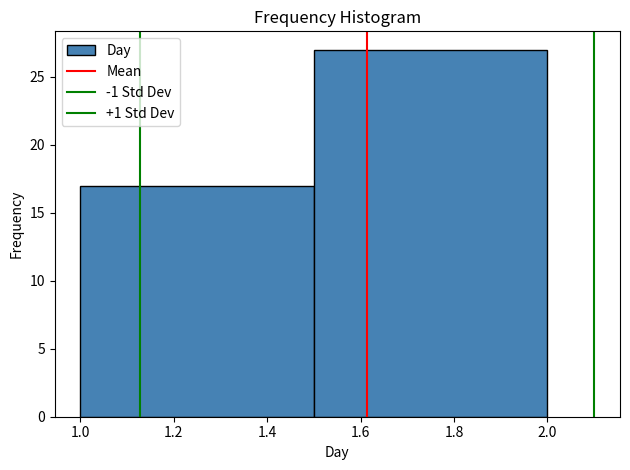

Reading left to right, transcribe this chart: for each bar, give the range it covers on the x-axis and its height. The values are not printed on the chart, so give them approximately, as read against the axis.

1.0 to 1.5: 17
1.5 to 2.0: 27